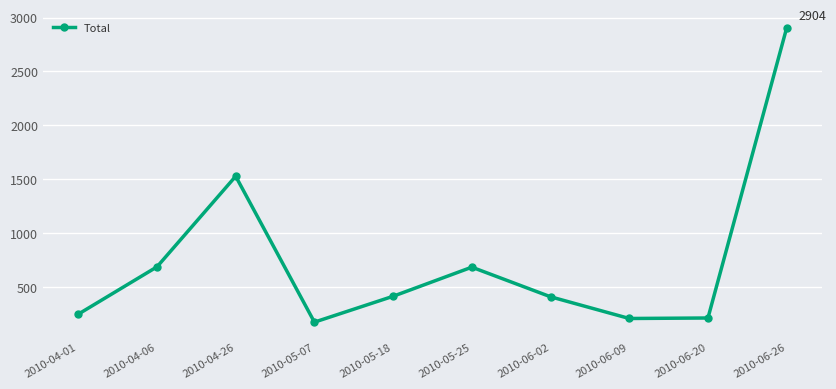

Approximately how many times larger is the value at 2010-05-18 compared to 2010-05-07?

2.4